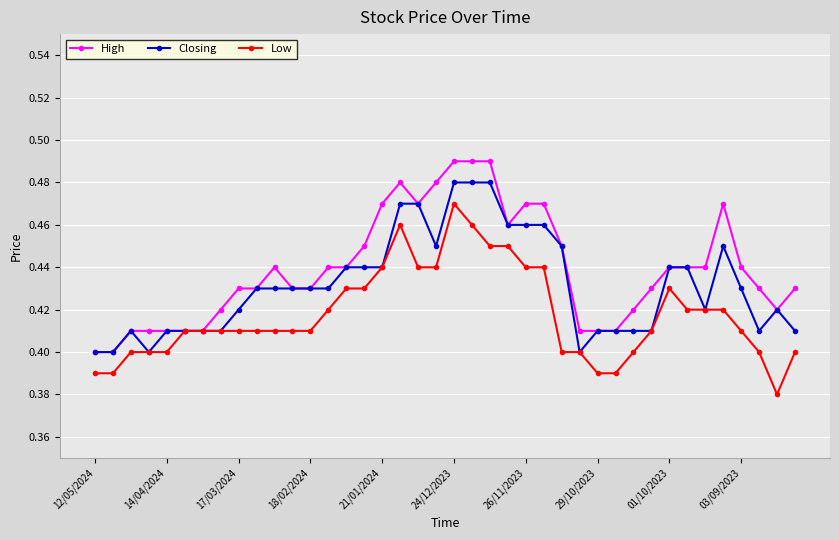

What is the difference between the maximum and minimum values in the Low series?

0.1